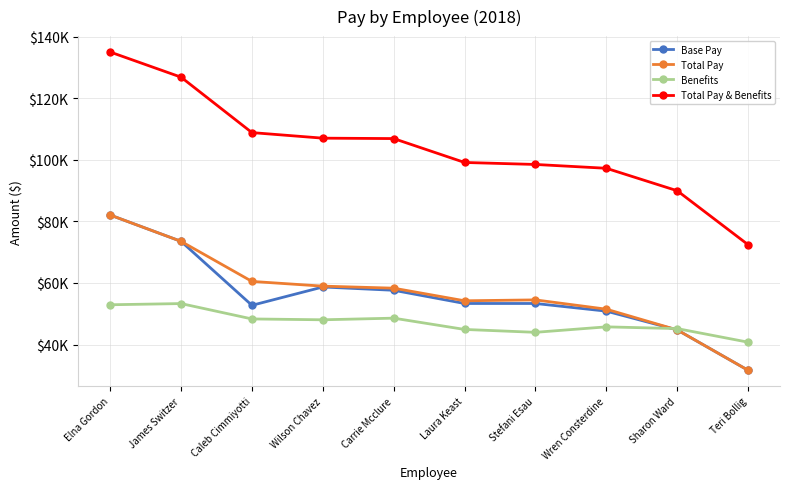

At Caleb Cimmiyotti, list the series in order from smallest to largest.

Benefits, Base Pay, Total Pay, Total Pay & Benefits